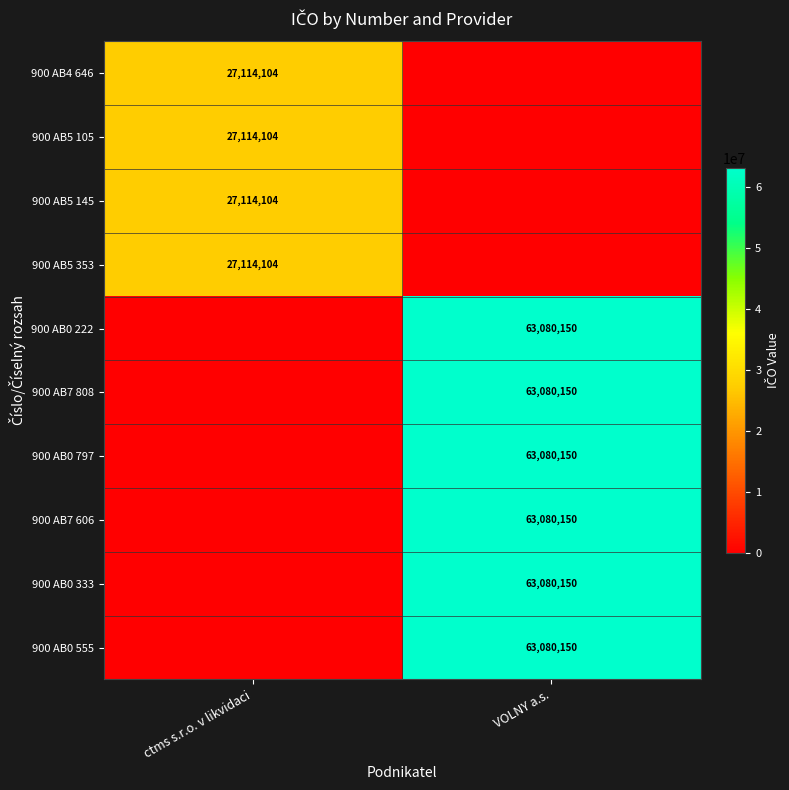

Is it true that 900 AB7 606 equals 17209664 at VOLNY a.s.?

False